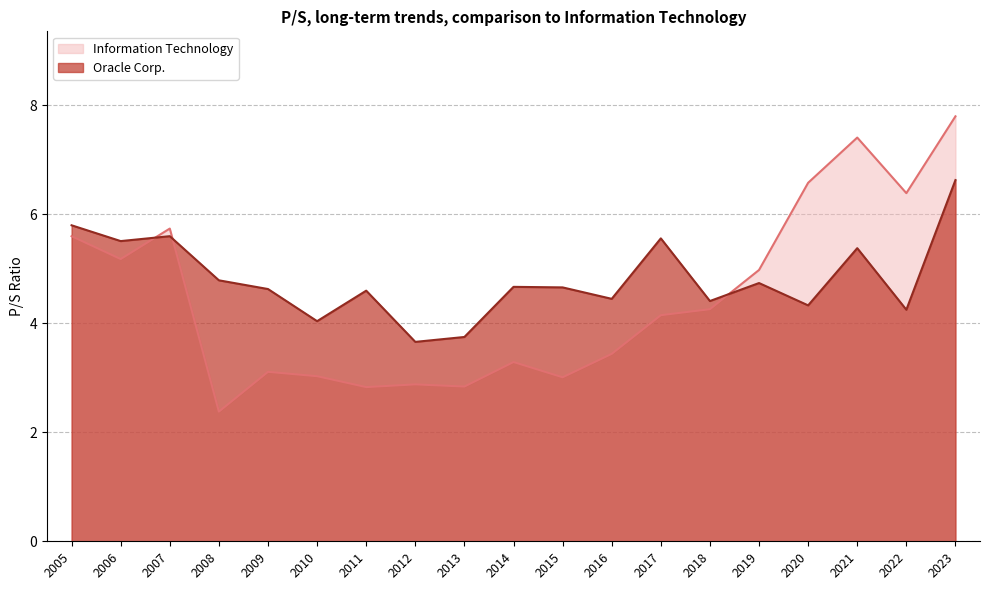

Reading right to left, what are all the values shown in this chart?

Oracle Corp.: 2005=5.8	2006=5.5	2007=5.6	2008=4.8	2009=4.6	2010=4.0	2011=4.6	2012=3.7	2013=3.8	2014=4.7	2015=4.7	2016=4.5	2017=5.6	2018=4.4	2019=4.7	2020=4.3	2021=5.4	2022=4.2	2023=6.6
Information Technology: 2005=5.6	2006=5.2	2007=5.7	2008=2.4	2009=3.1	2010=3.0	2011=2.8	2012=2.9	2013=2.8	2014=3.3	2015=3.0	2016=3.4	2017=4.2	2018=4.3	2019=5.0	2020=6.6	2021=7.4	2022=6.4	2023=7.8